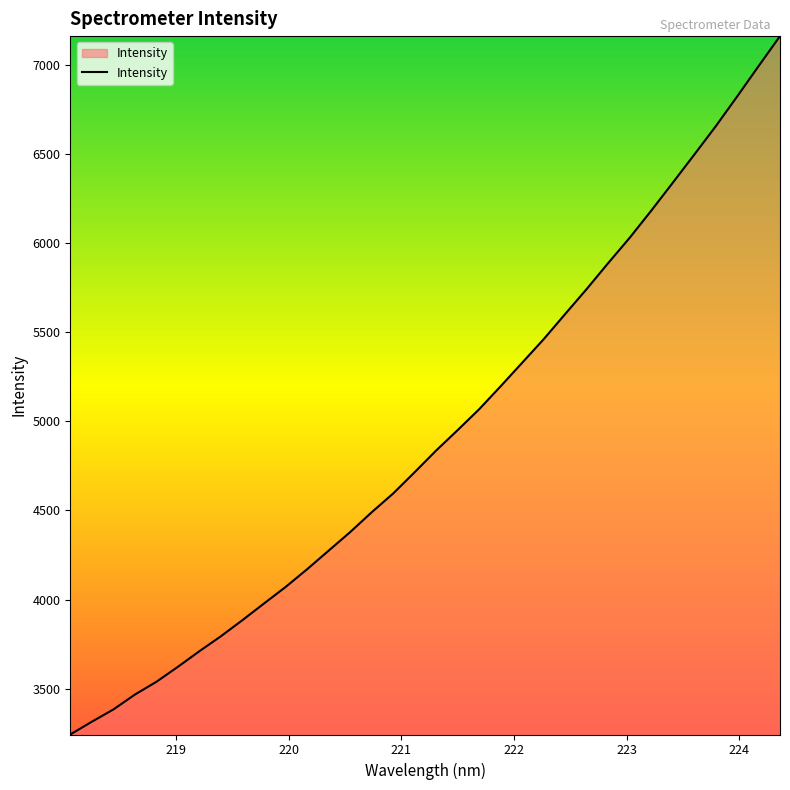

What is the minimum value shown in the chart?

3243.6